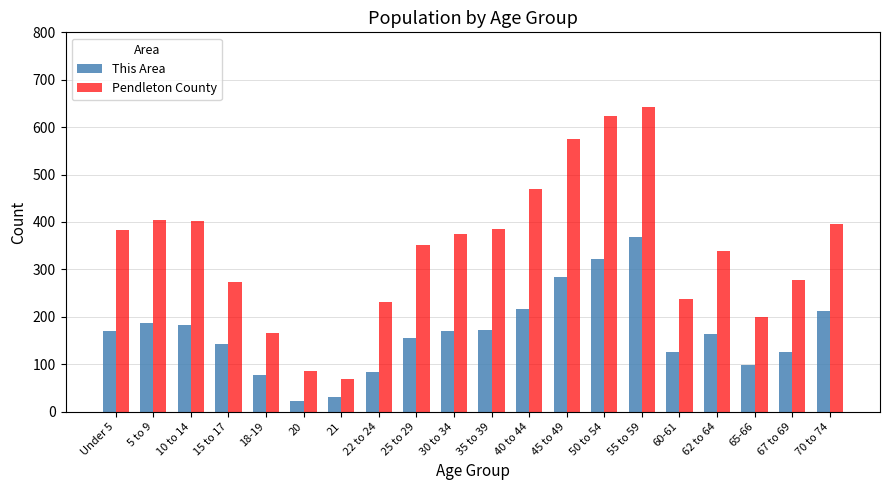

List the series in order of their peak value, lowest first.

This Area, Pendleton County